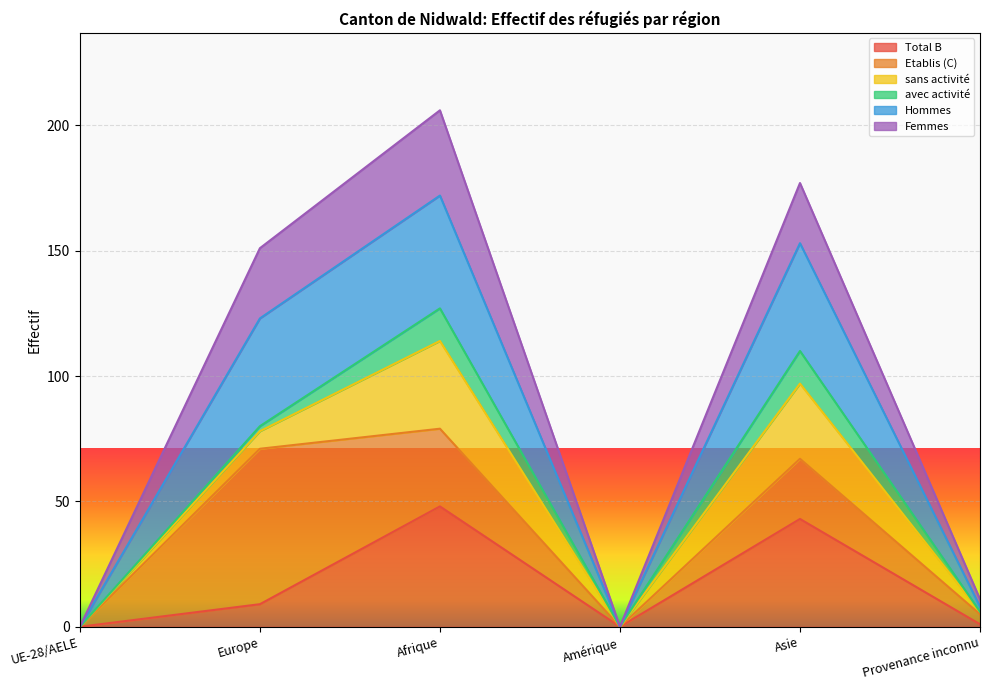

What are all the series names shown in the legend?

Total B, Etablis (C), sans activité, avec activité, Hommes, Femmes